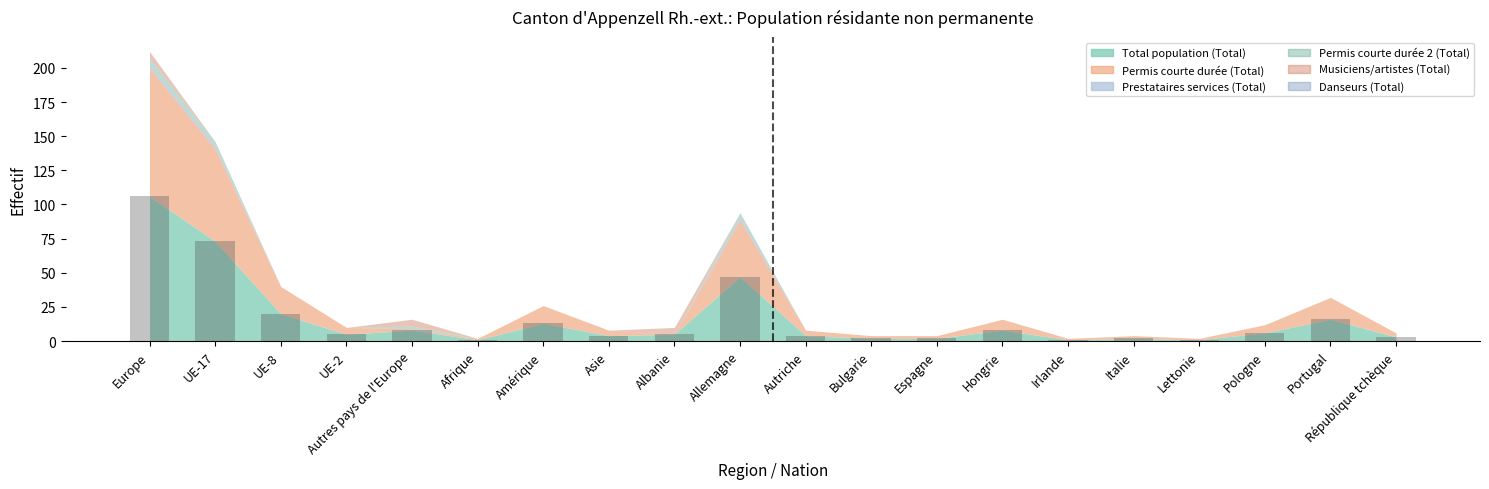

What position from the right is UE-2?

17